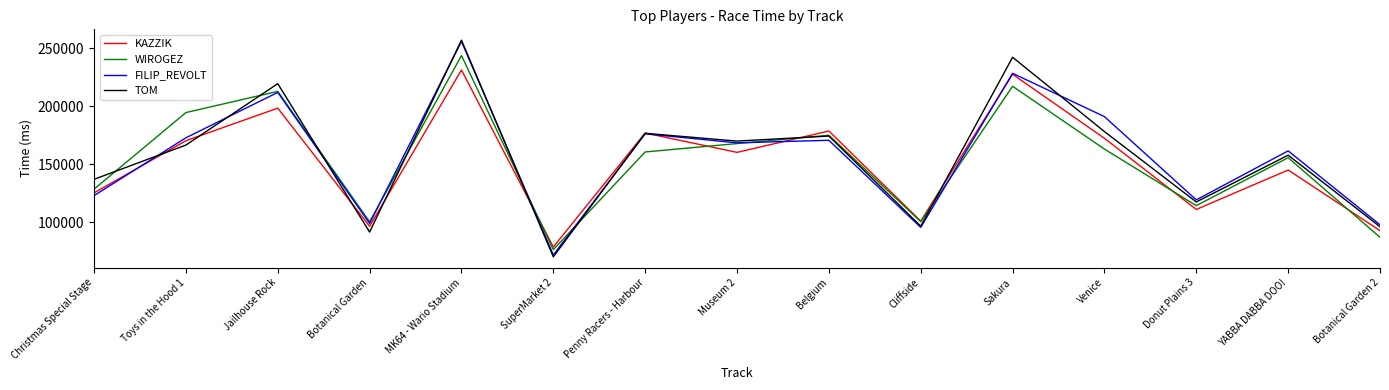

Is it true that KAZZIK equals 67672 at Venice?

False